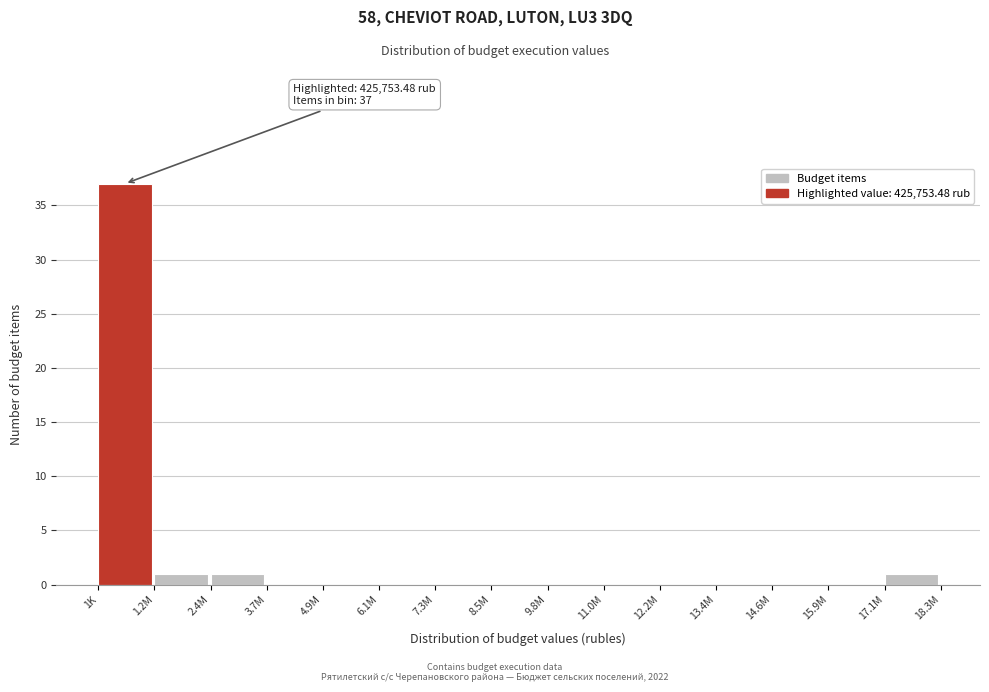

Reading left to right, list all the values displayed in this chart.

1K=37	1.2M=1	2.4M=1	3.7M=0	4.9M=0	6.1M=0	7.3M=0	8.5M=0	9.8M=0	11.0M=0	12.2M=0	13.4M=0	14.6M=0	15.9M=0	17.1M=1